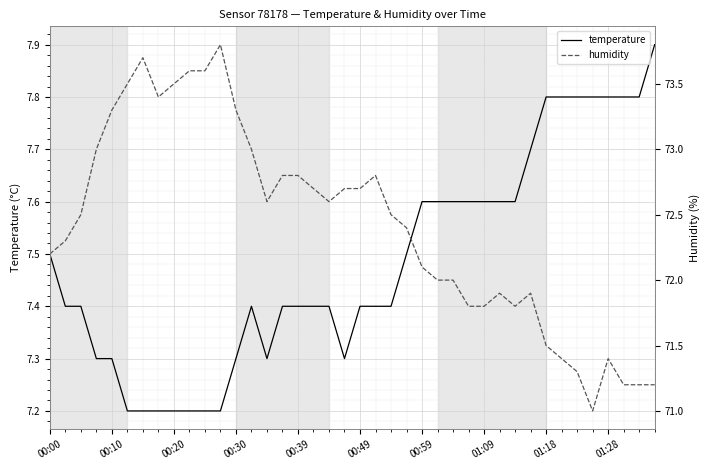

What is the maximum value shown in the chart?

73.8